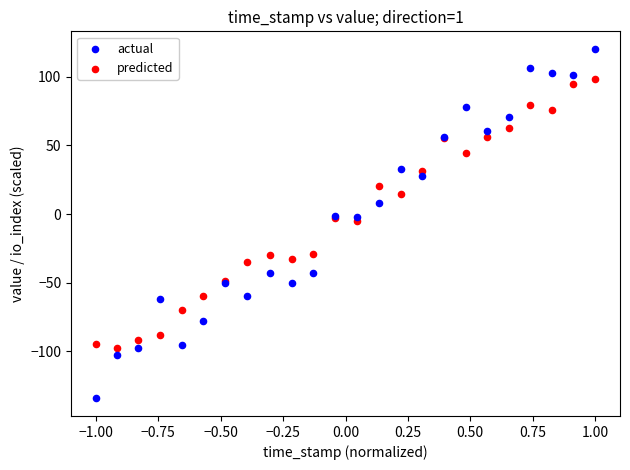

Which series has the widest spread of Y values?

actual